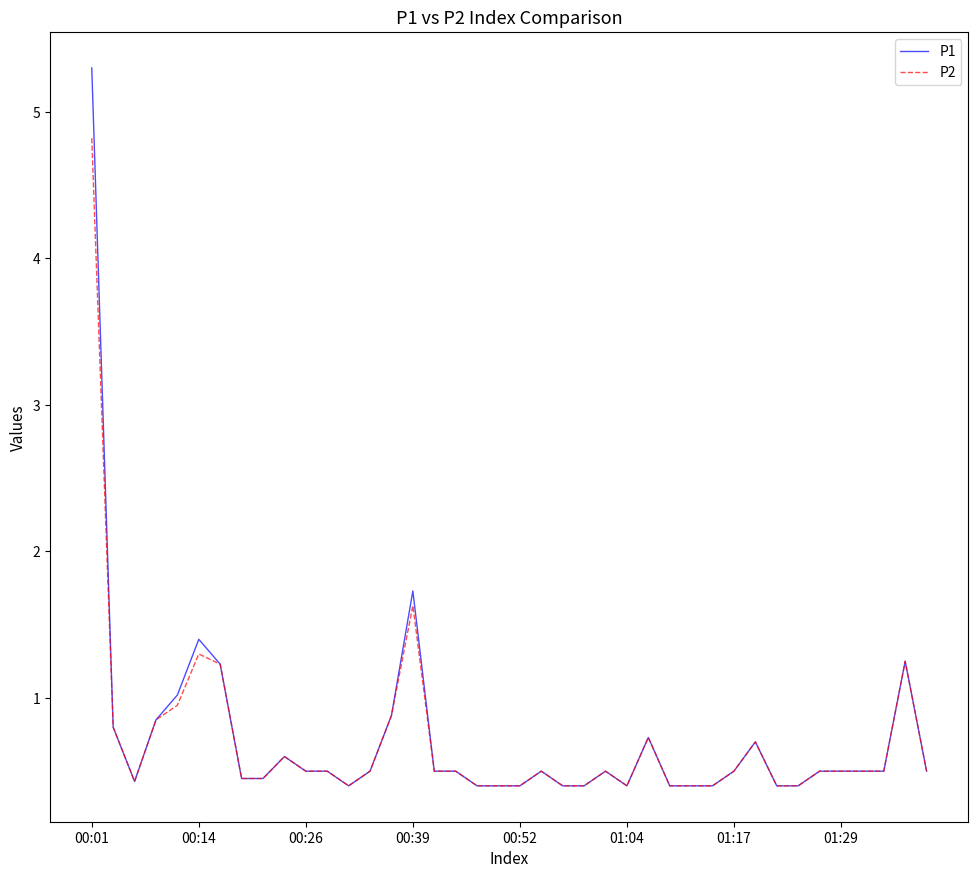

What is the difference between the maximum and second lowest values in the P1 series?

4.9